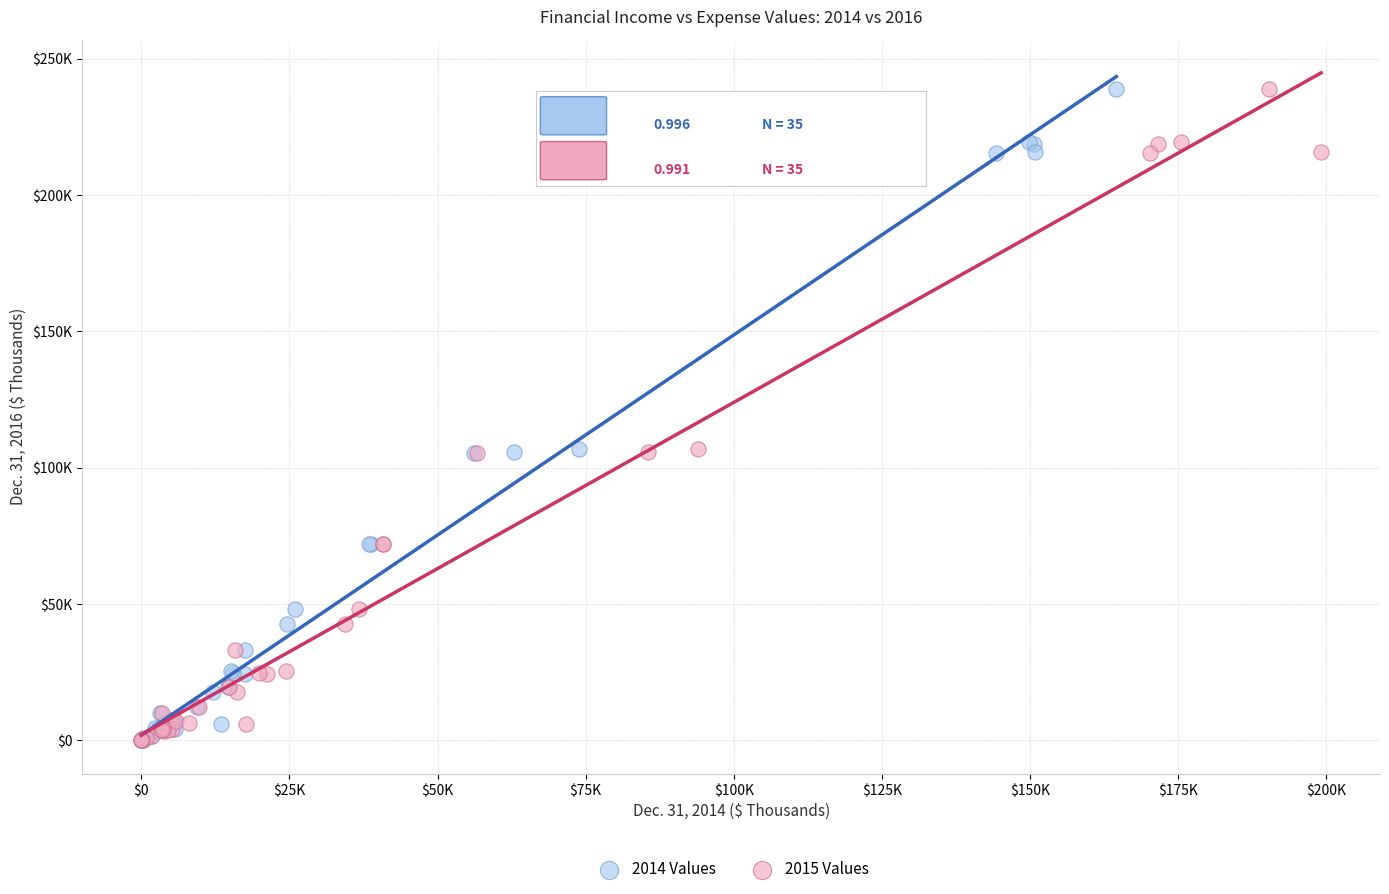

What are all the series names shown in the legend?

2014 Values, 2015 Values